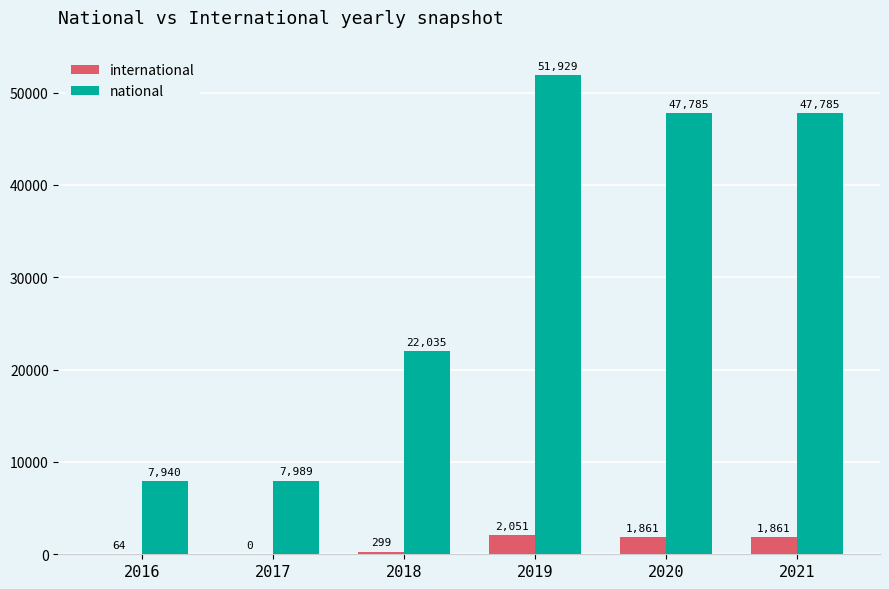

The national series shows 27613 at 2021. True or false?

False